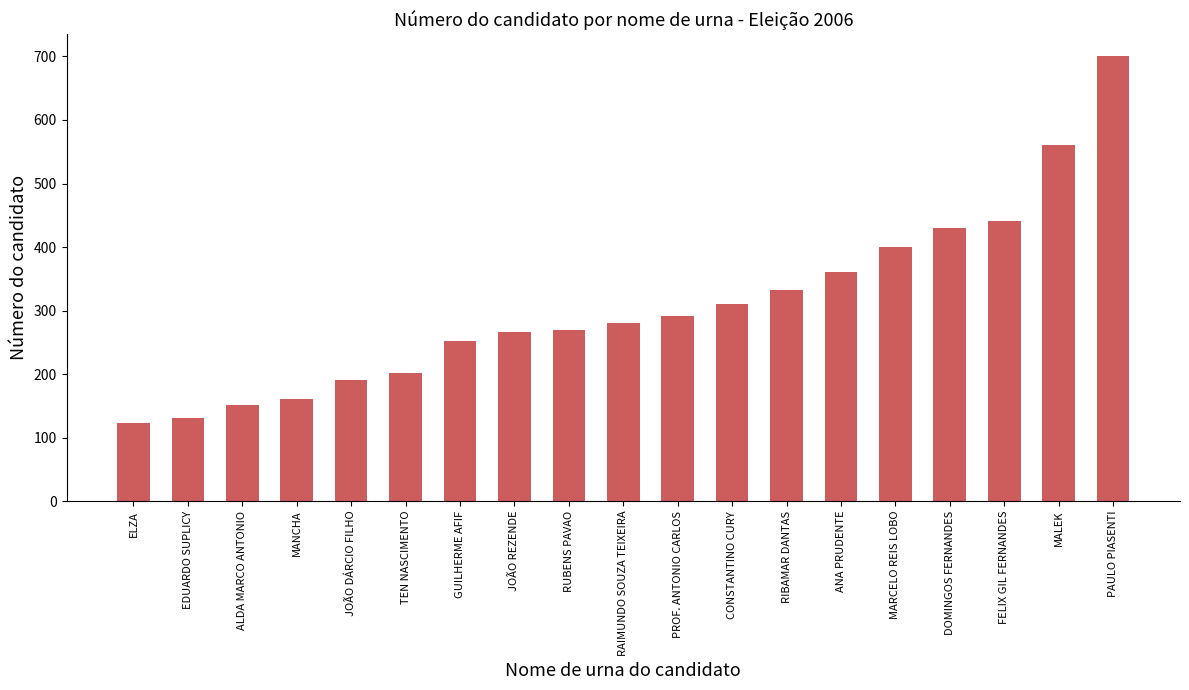

The value at ALDA MARCO ANTONIO is 151. True or false?

True